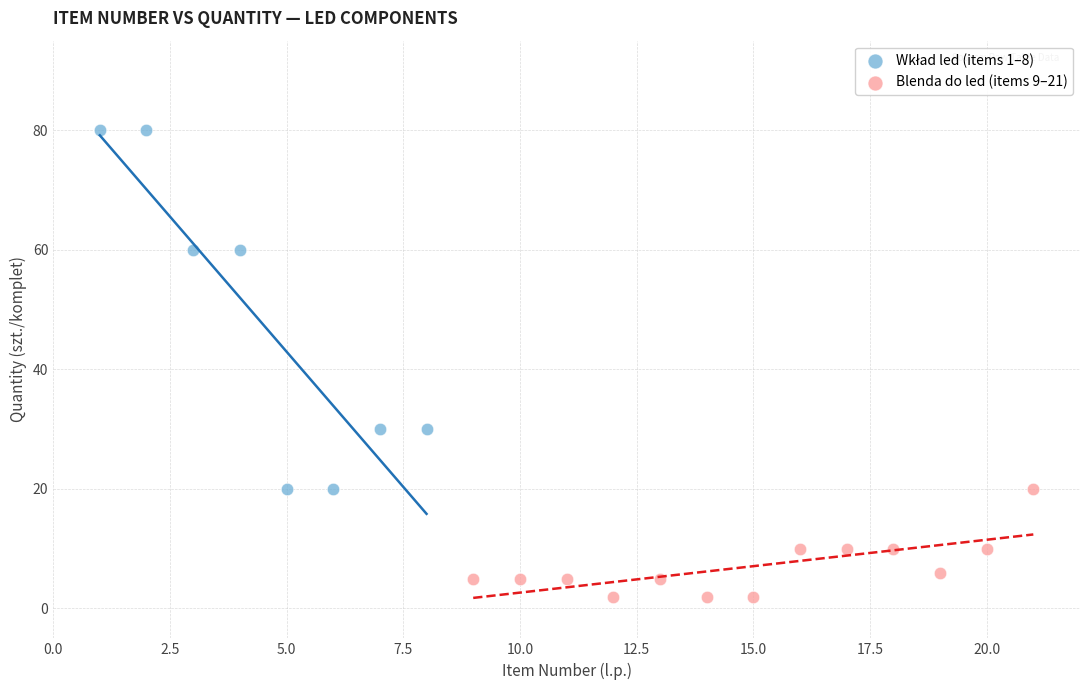

Which series contains the lowest Y value?

Blenda do led (items 9–21)